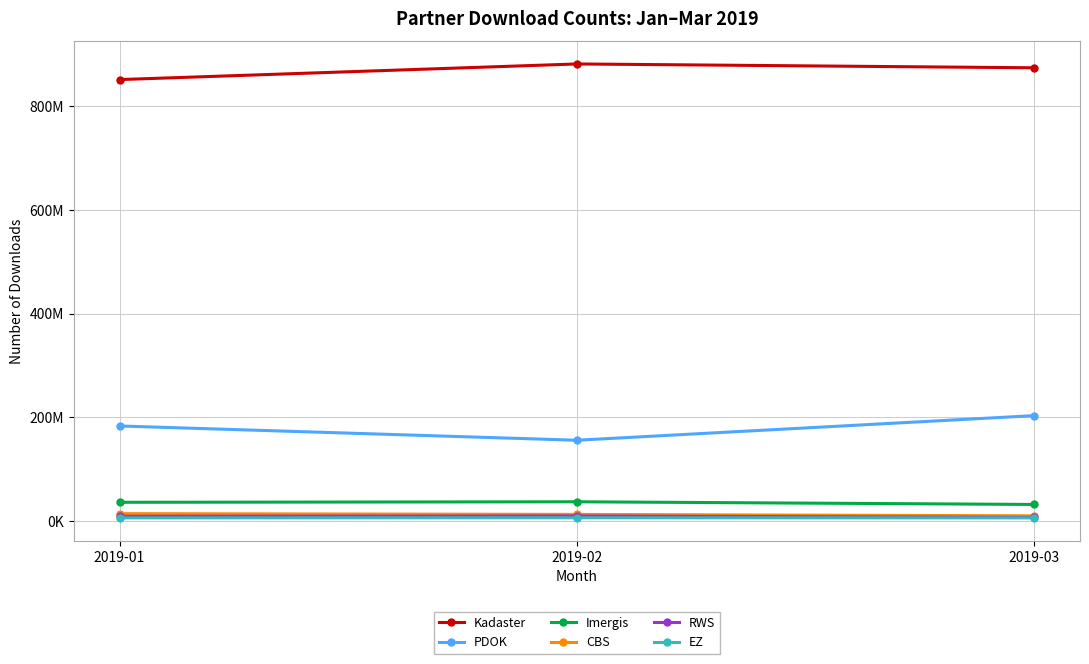

At which category is the sum across all series the highest?

2019-03